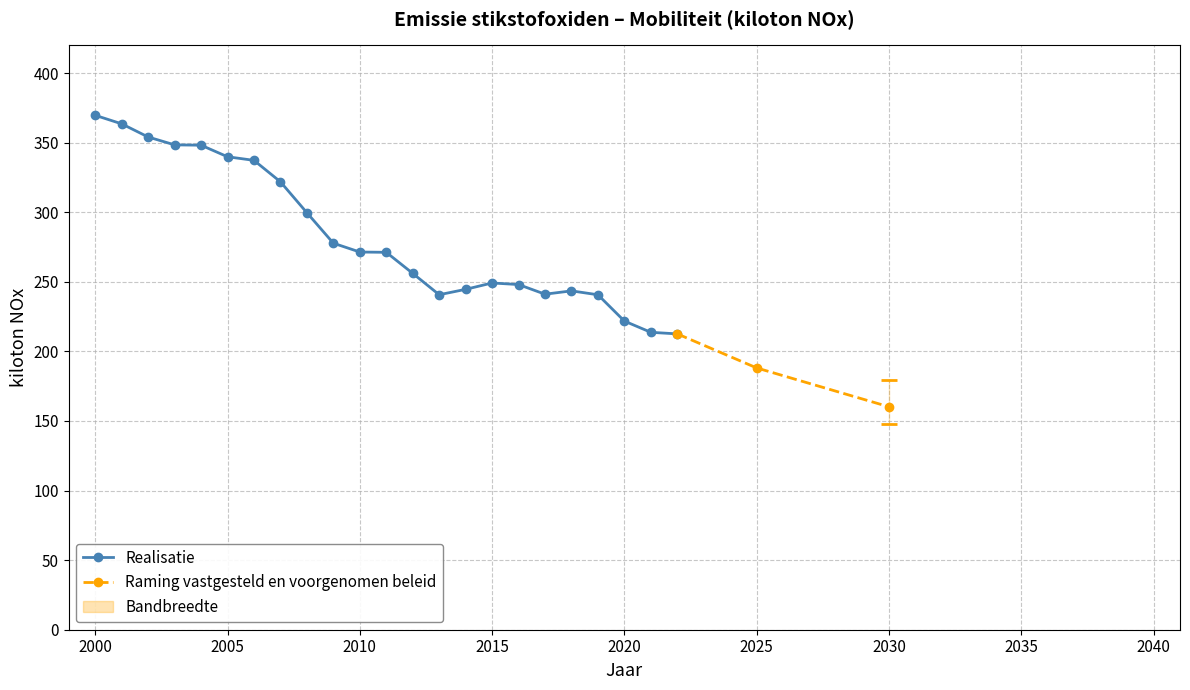

True or false: the data shows 271.2 at 2011.

True